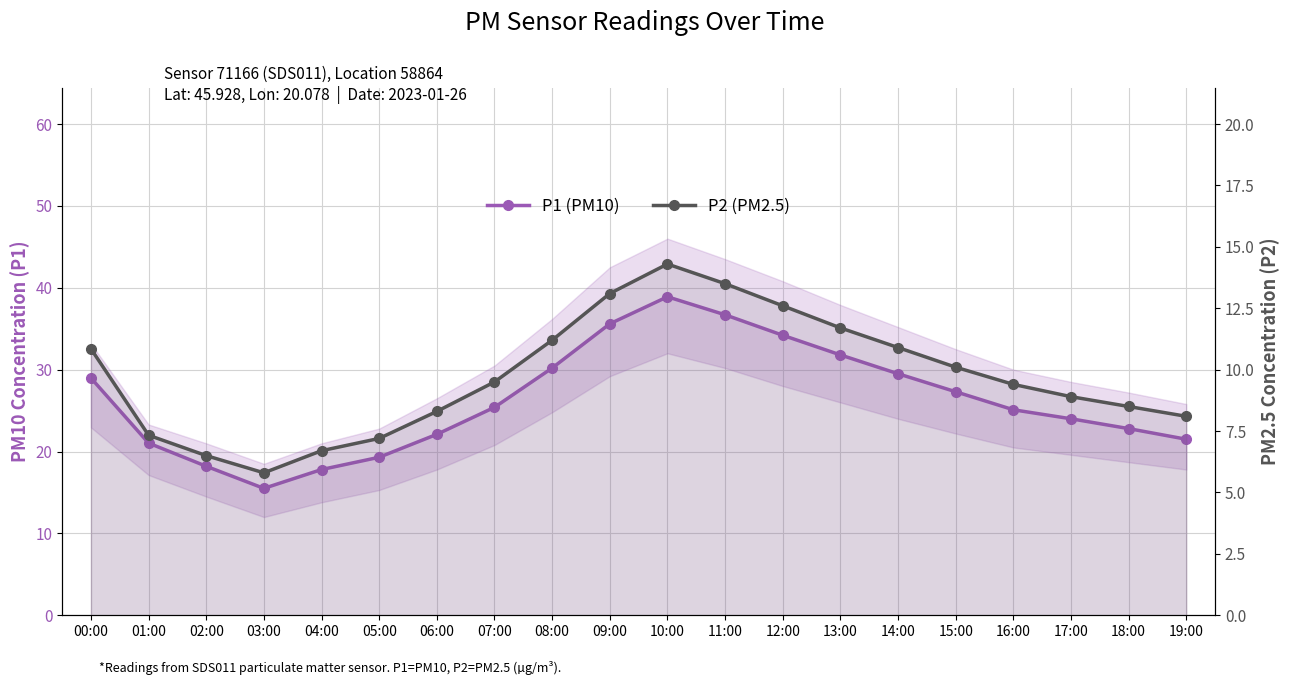

Rank the series by their maximum value, from highest to lowest.

P1 (PM10), P2 (PM2.5)